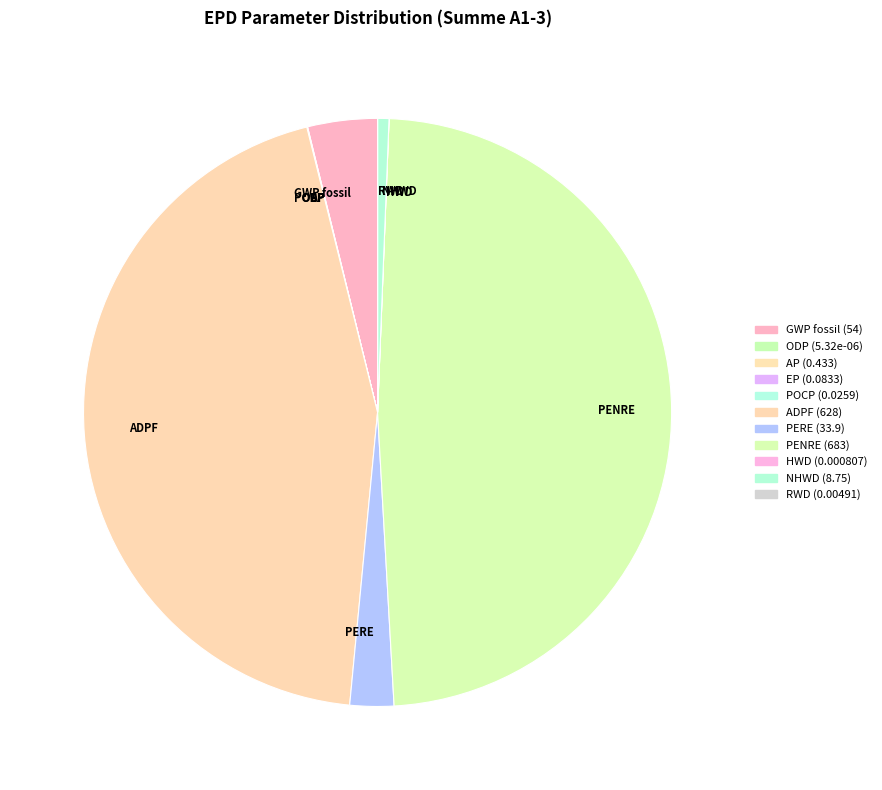

What is the largest slice in the pie chart?

PENRE